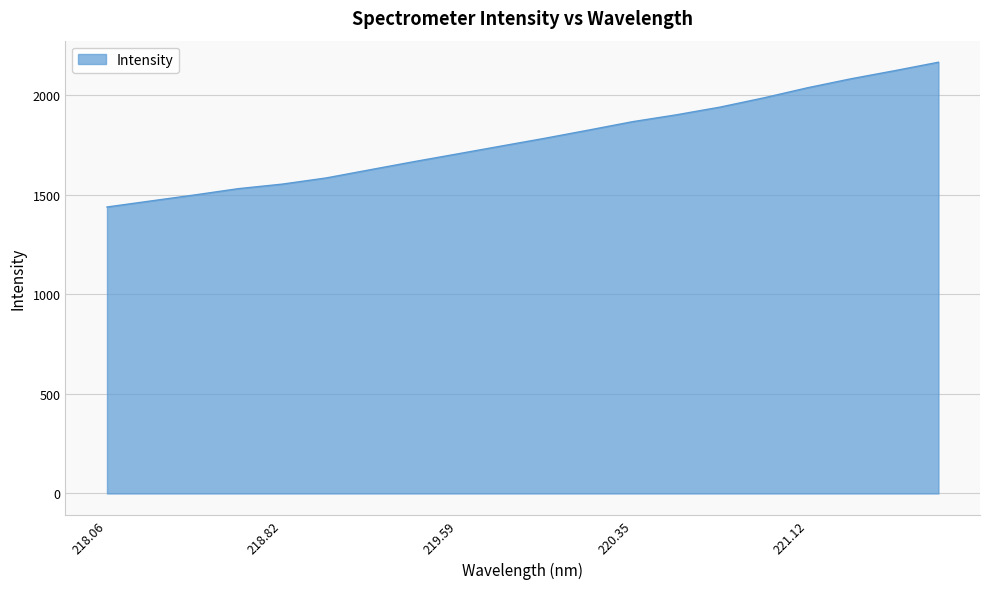

What is the greatest value displayed?

2165.0